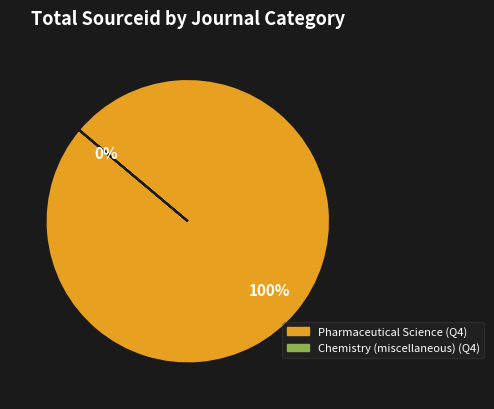

Is it true that Pharmaceutical Science (Q4) is 99% of the pie?

False